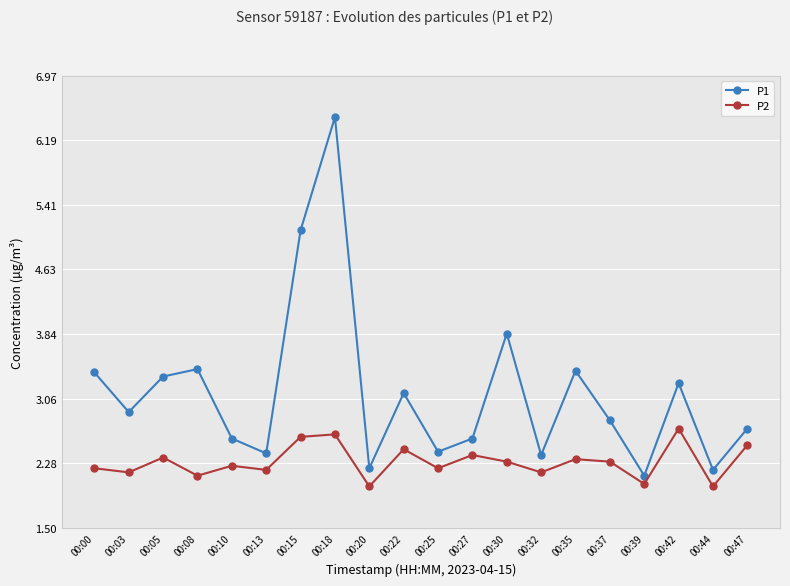

What is the approximate value of P1 at 00:20?

2.2